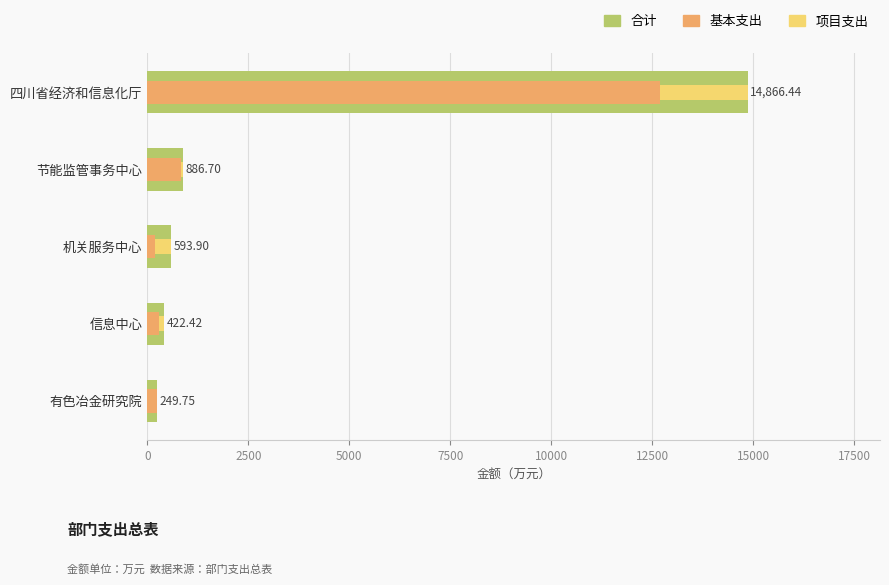

Rank the series by their maximum value, from highest to lowest.

合计, 基本支出, 项目支出